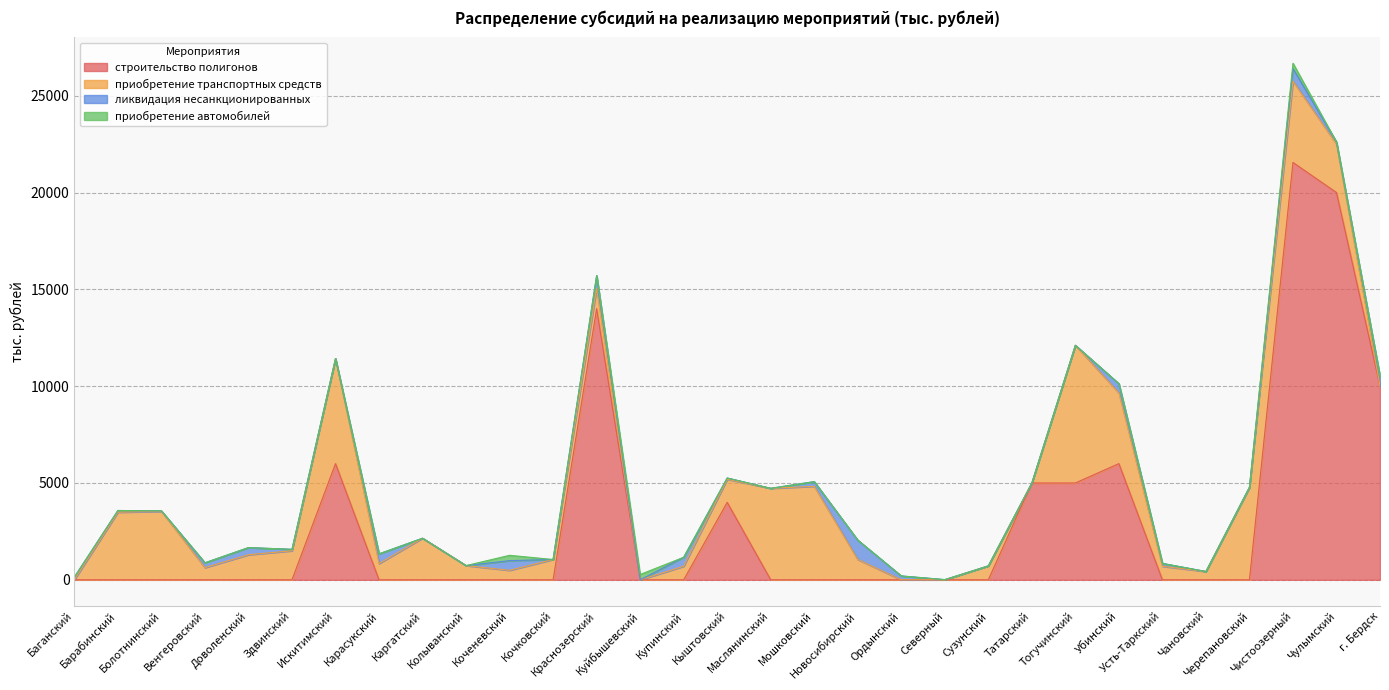

What is the sum of the приобретение транспортных средств values at Сузунский and Каргатский?

2868.6